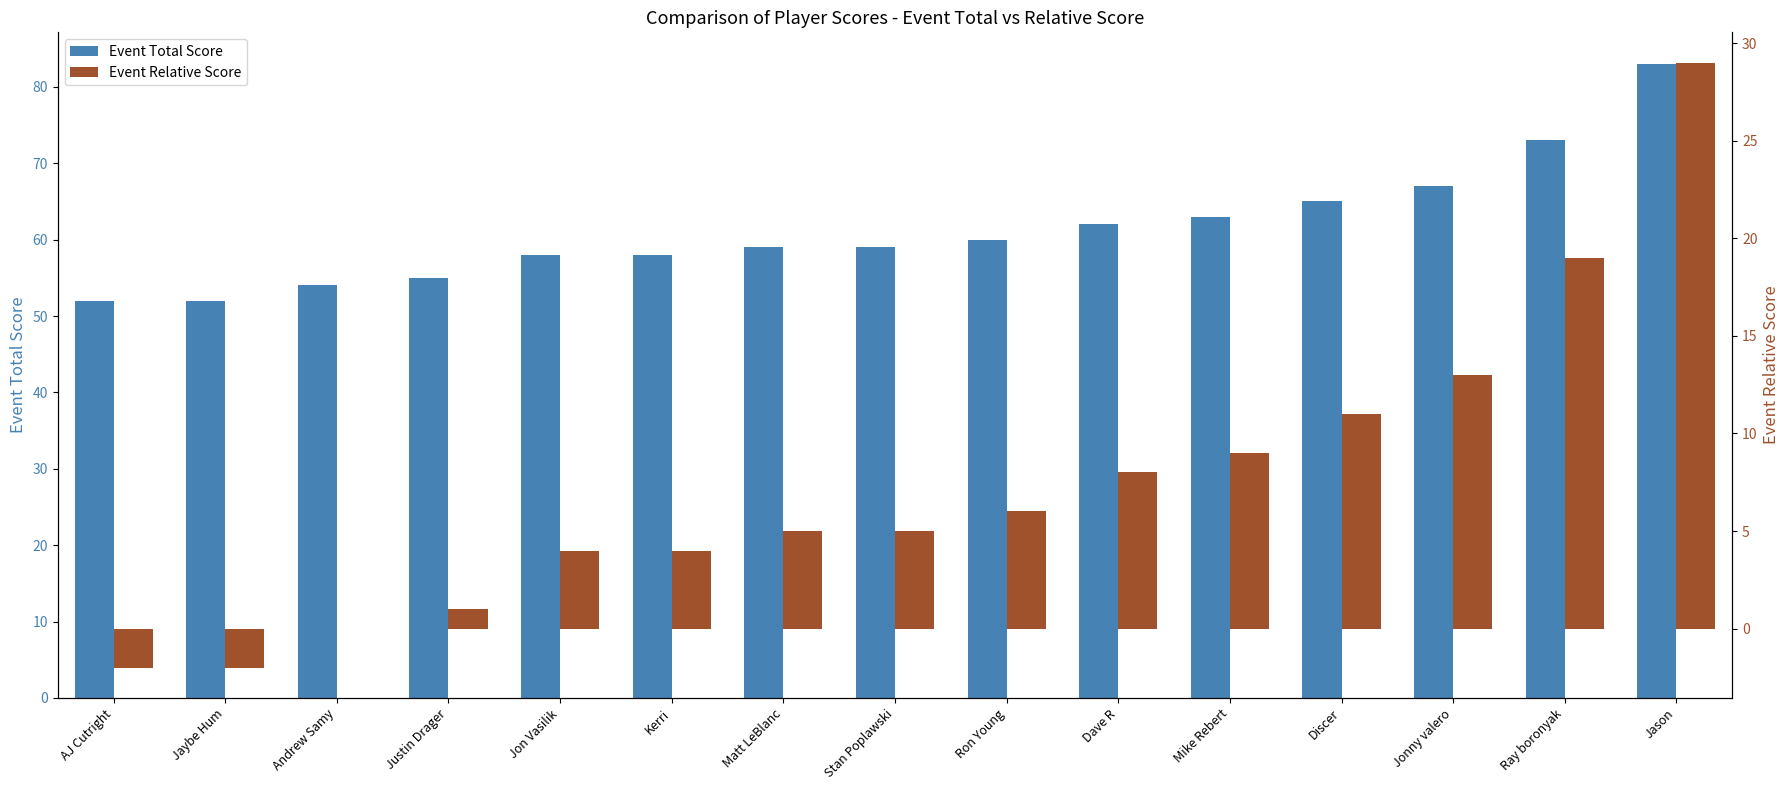

At Mike Rebert, list the series in order from smallest to largest.

Event Relative Score, Event Total Score